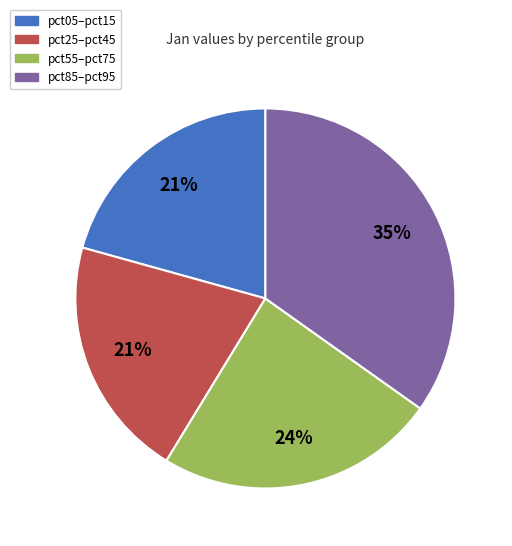

Is the sum of pct55–pct75 and pct05–pct15 greater than half?

No